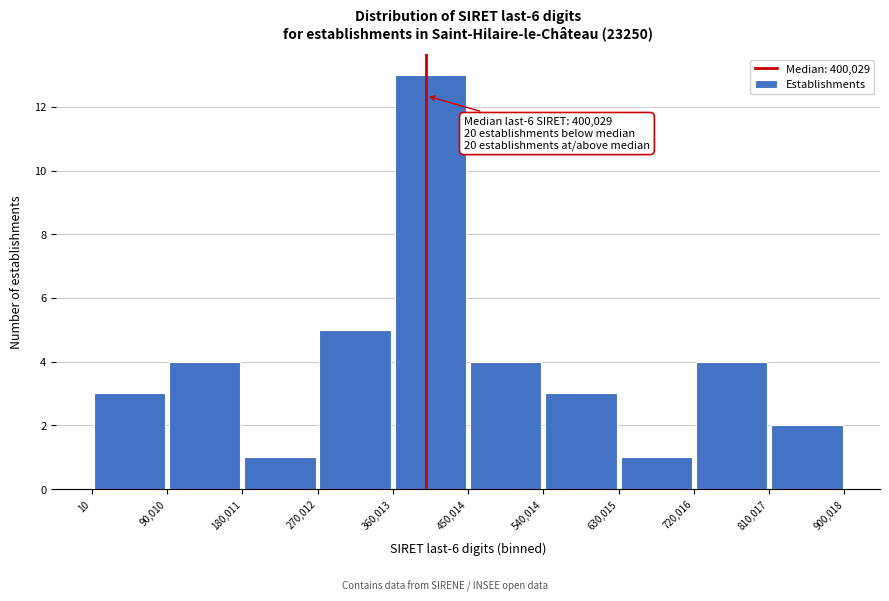

Over which range of the x-axis is the bar tallest?

360,013 to 450,014